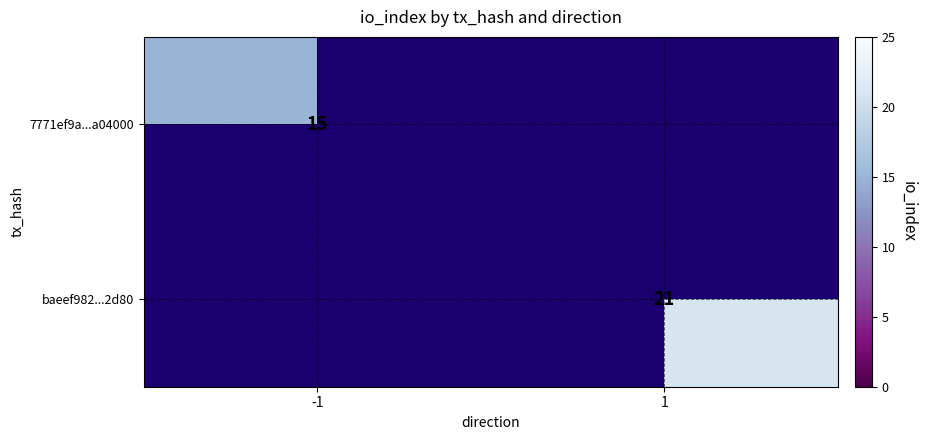

The baeef982...2d80 series shows 21 at 1. True or false?

True